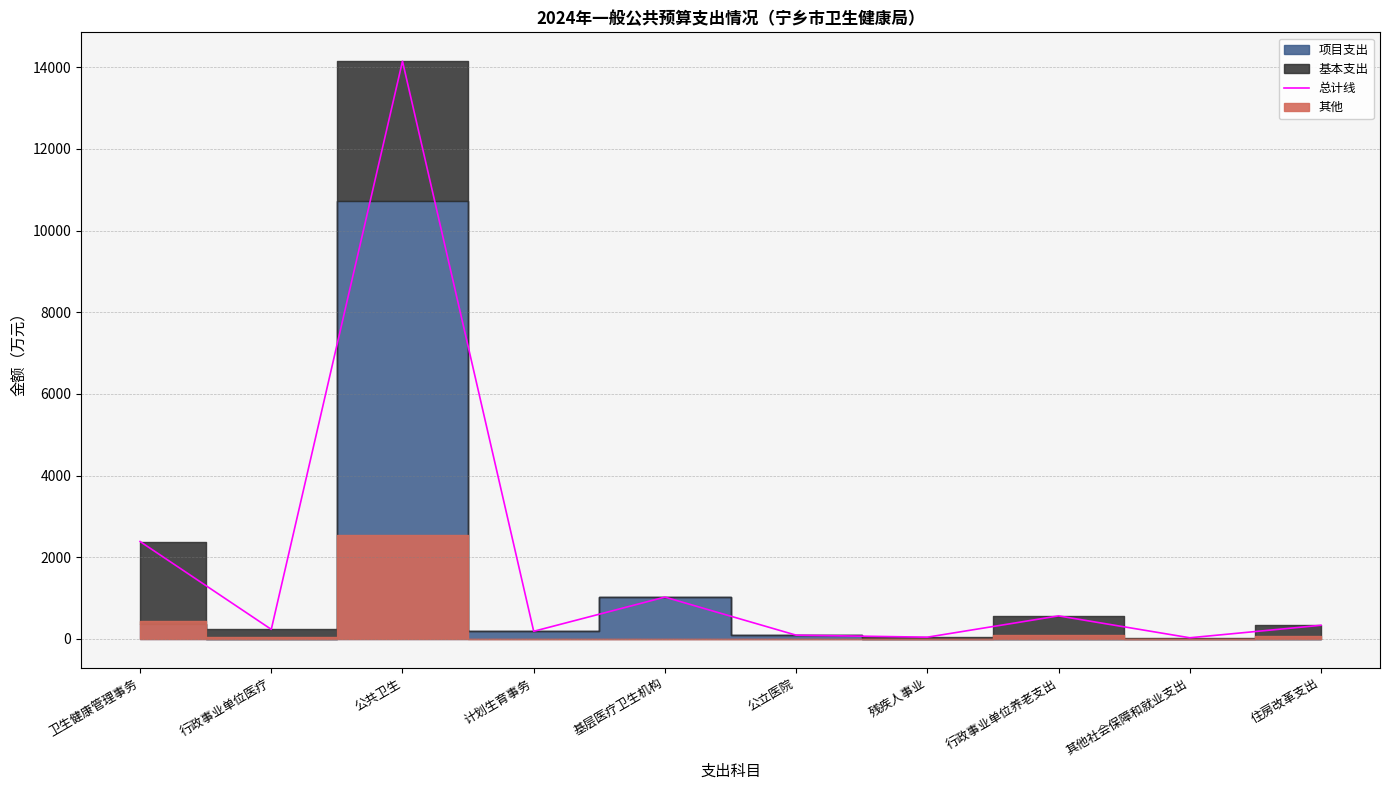

The value at 公立医院 is 90.0. True or false?

True